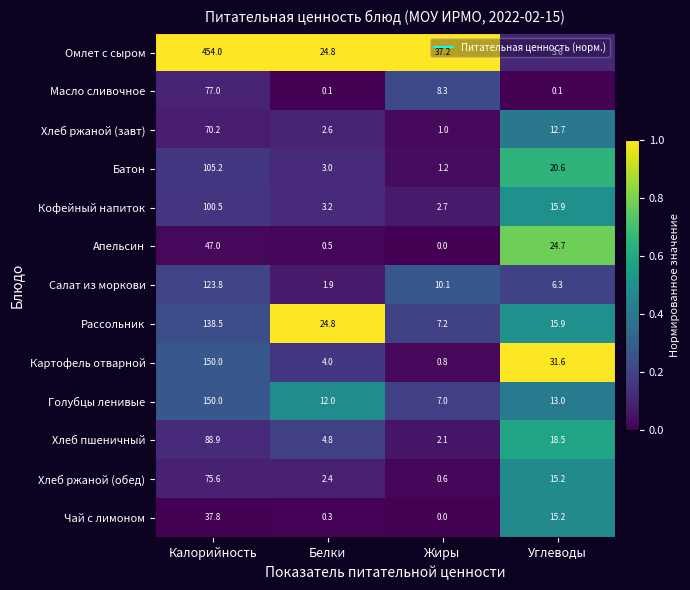

Rank the categories by Хлеб ржаной (обед) value from lowest to highest.

Жиры, Белки, Углеводы, Калорийность